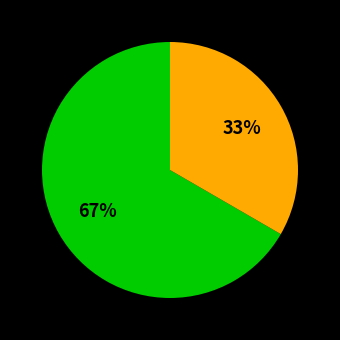

To the nearest percent, what is the average slice percentage?

50%